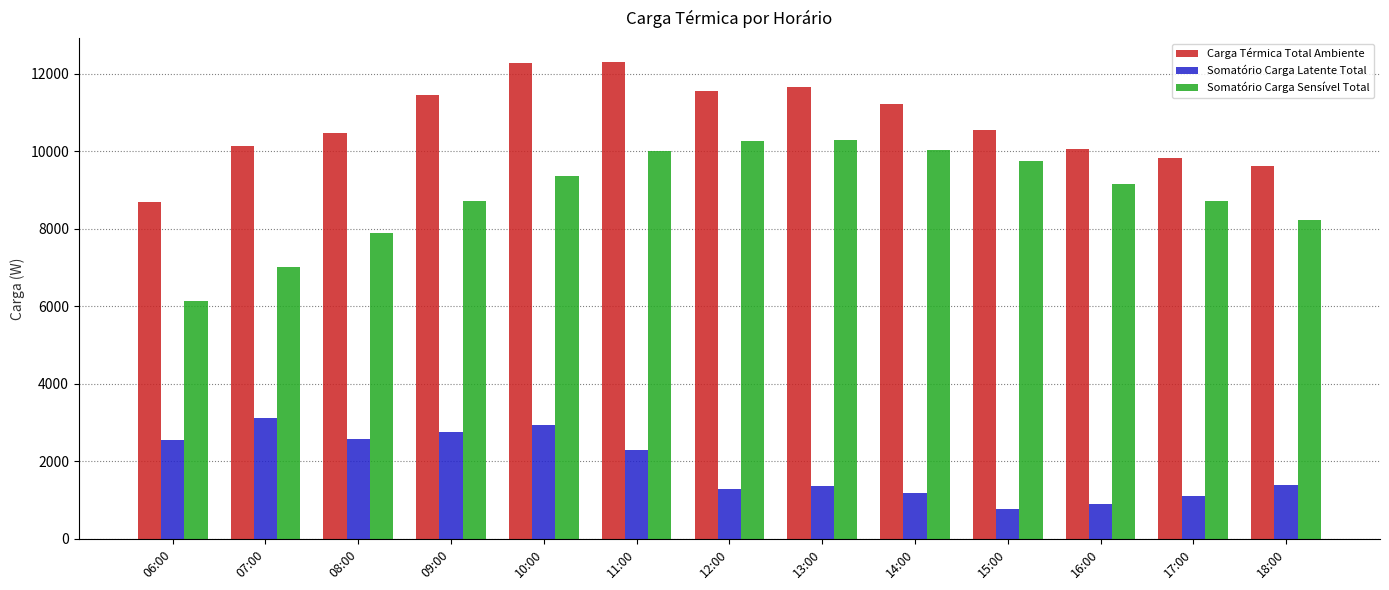

At how many categories does at least one series exceed 10728?

6